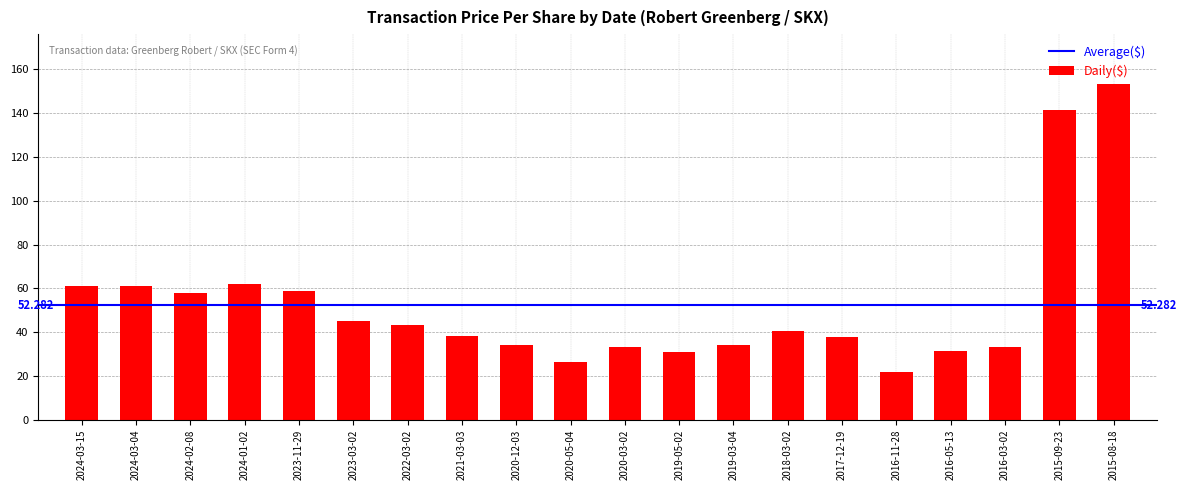

What is the smallest value displayed?

22.0